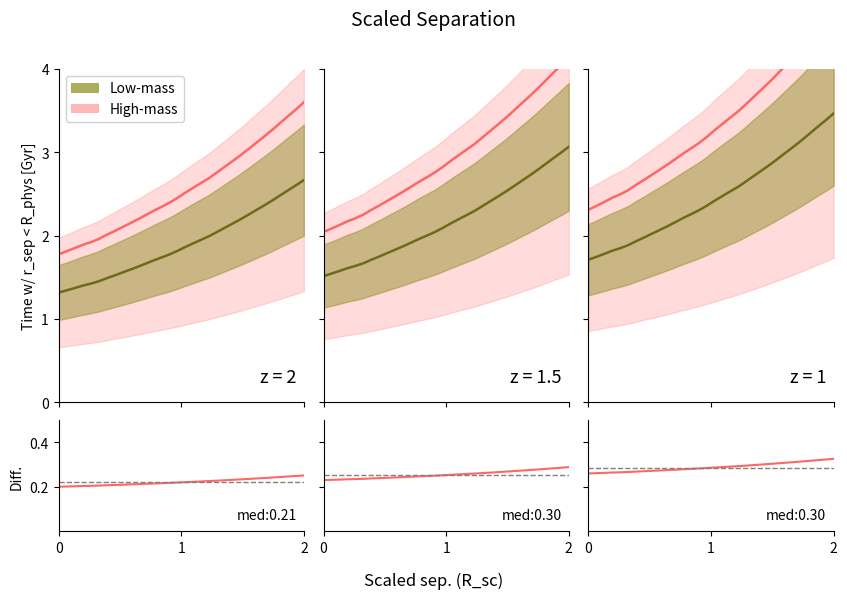

How many data points in y_values are above 3?

19